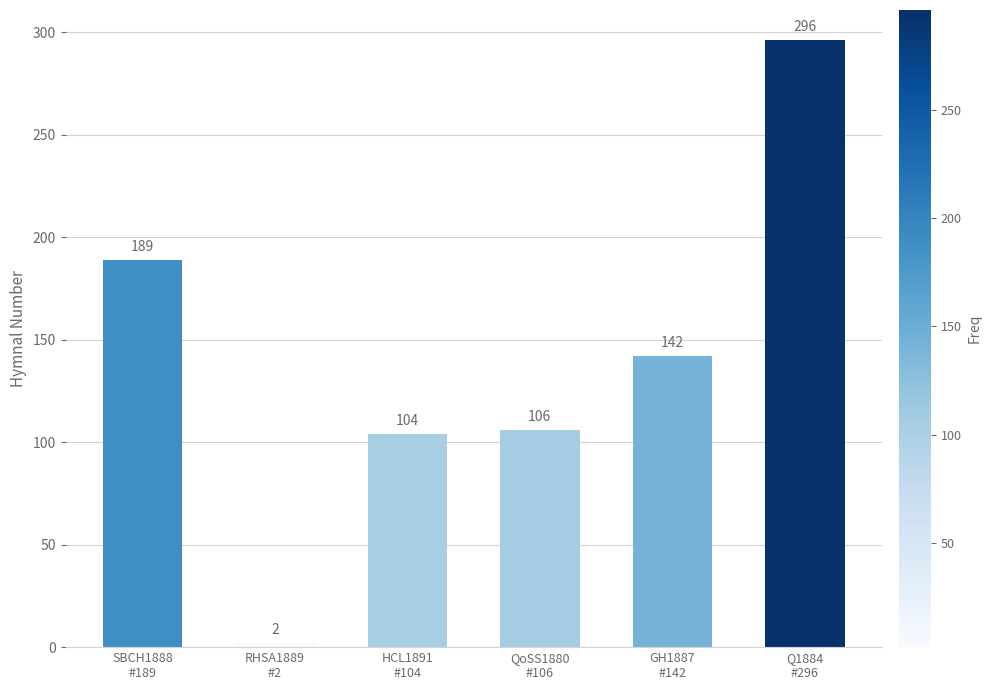

True or false: the data shows 31 at HCL1891
#104.

False